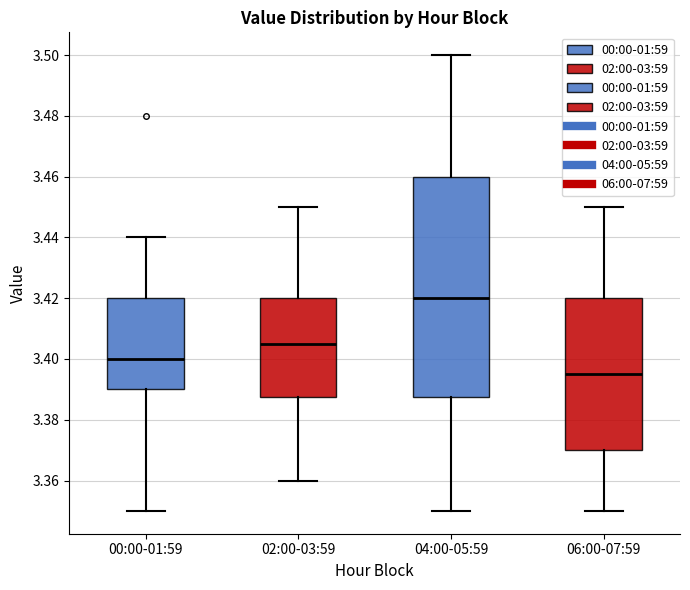

Reading left to right, transcribe this box plot: for each box, give where its median line is, the range the box spans, and where its two whiskers end, as read against the y-axis. The values are not printed on the chart, so give them approximately, as read against the axis.

00:00-01:59: median 3.400, box 3.390 to 3.420, whiskers 3.350 to 3.440
02:00-03:59: median 3.406, box 3.388 to 3.420, whiskers 3.360 to 3.450
04:00-05:59: median 3.420, box 3.388 to 3.460, whiskers 3.350 to 3.500
06:00-07:59: median 3.396, box 3.370 to 3.420, whiskers 3.350 to 3.450